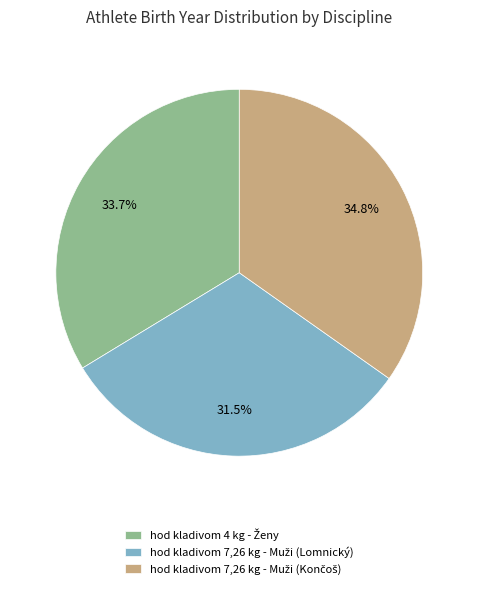

Is there a majority slice in this chart?

No